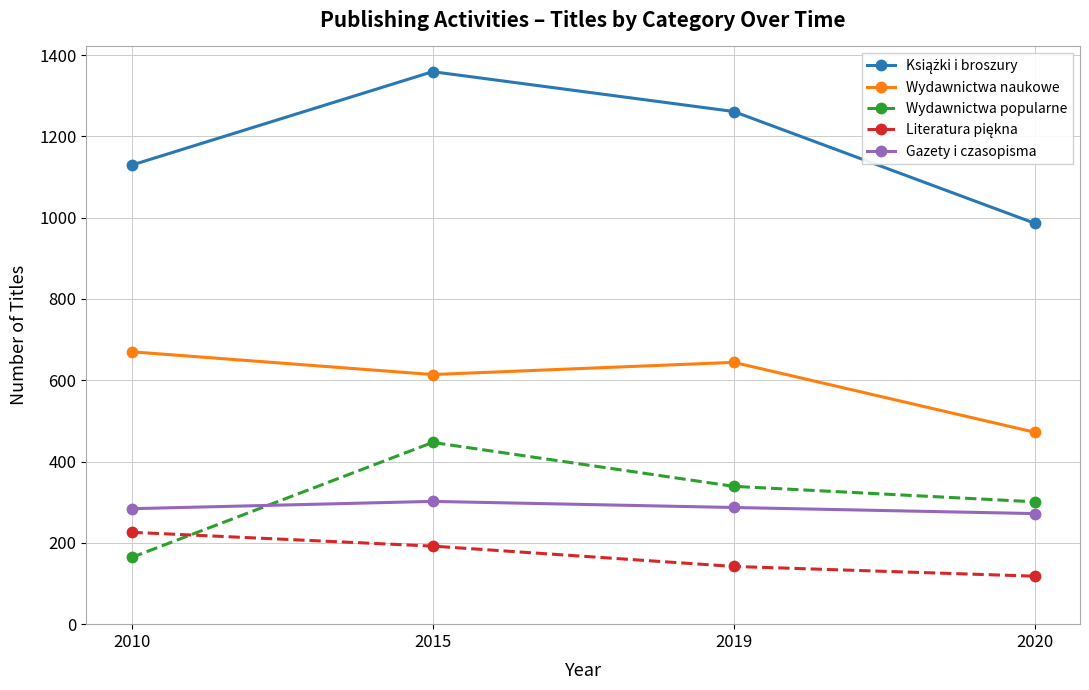

What is the total value across all series at 2020?

2149